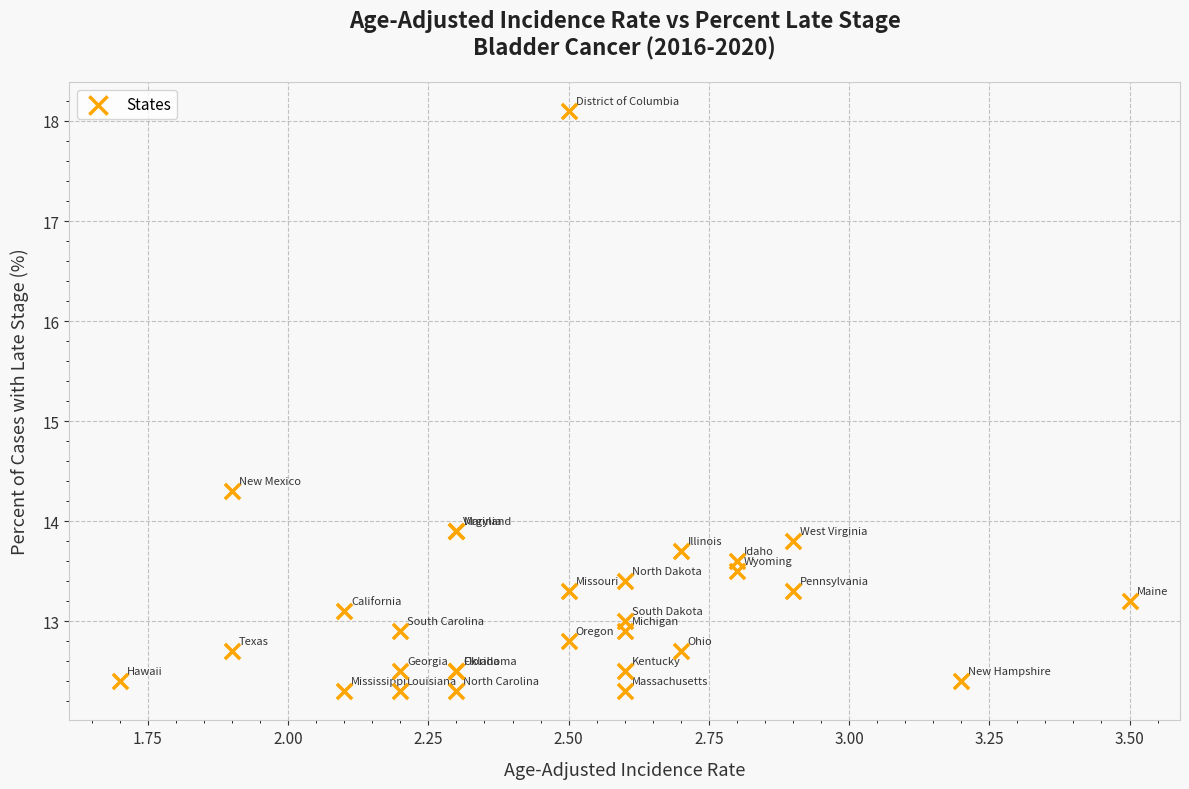

What Y value in the scatter plot is closest to 15?

14.3